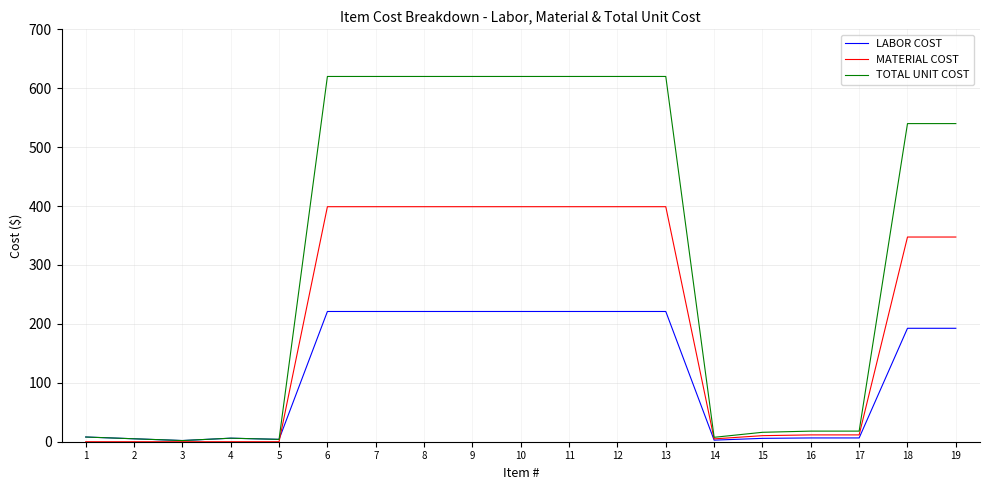

List the series in order of their overall mean, lowest first.

LABOR COST, MATERIAL COST, TOTAL UNIT COST